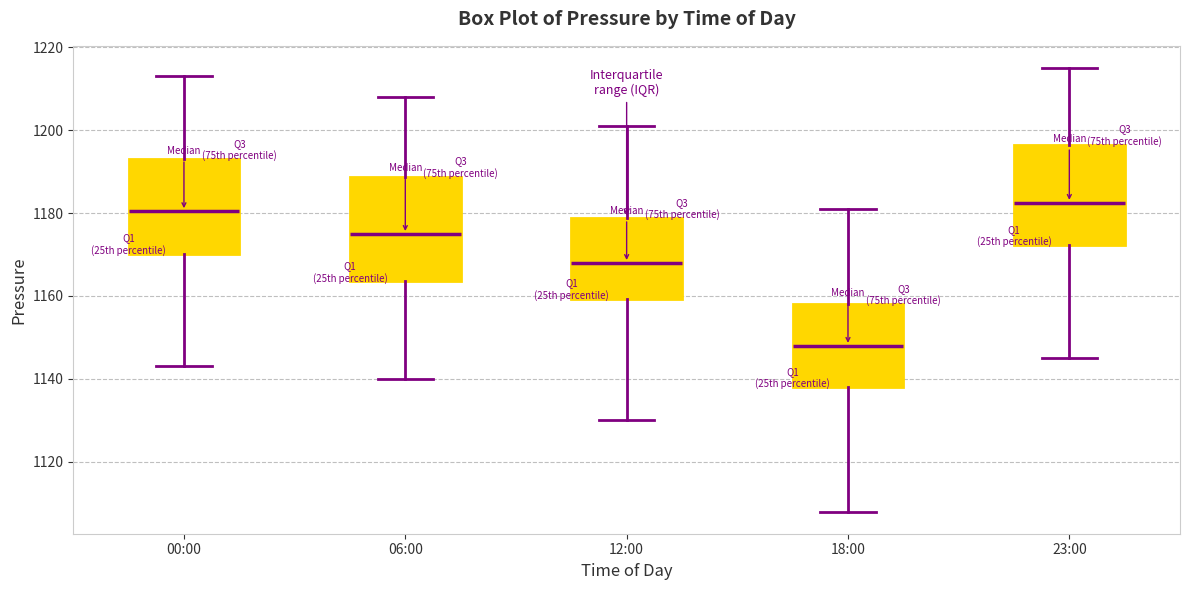

Where does the upper whisker of the box for 06:00 end on the y-axis? The values are not printed on the chart, so give them approximately, as read against the axis.

1208